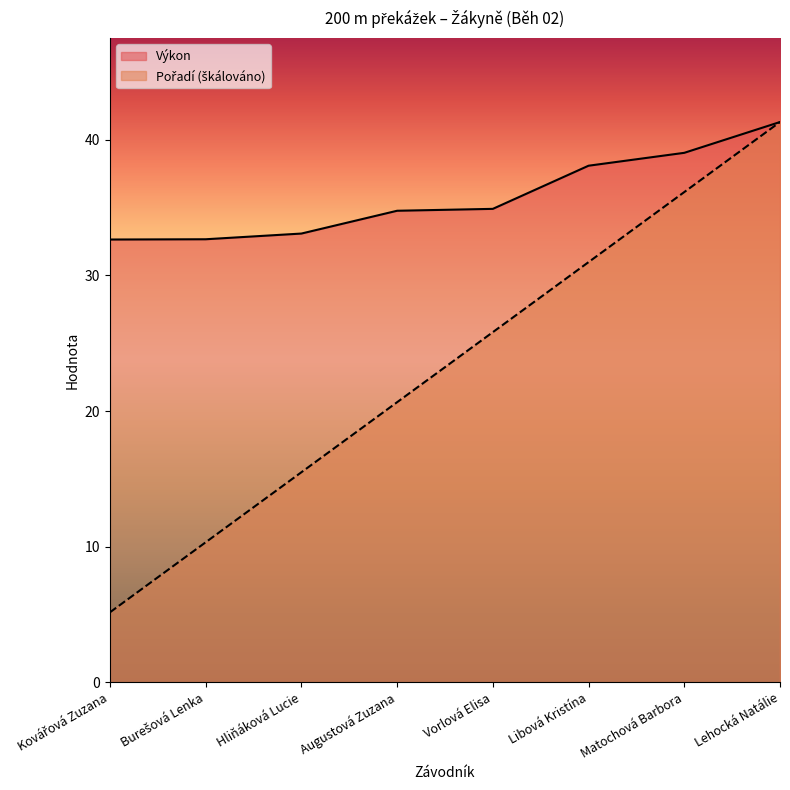

Rank the series by their average value, from highest to lowest.

Výkon, Pořadí